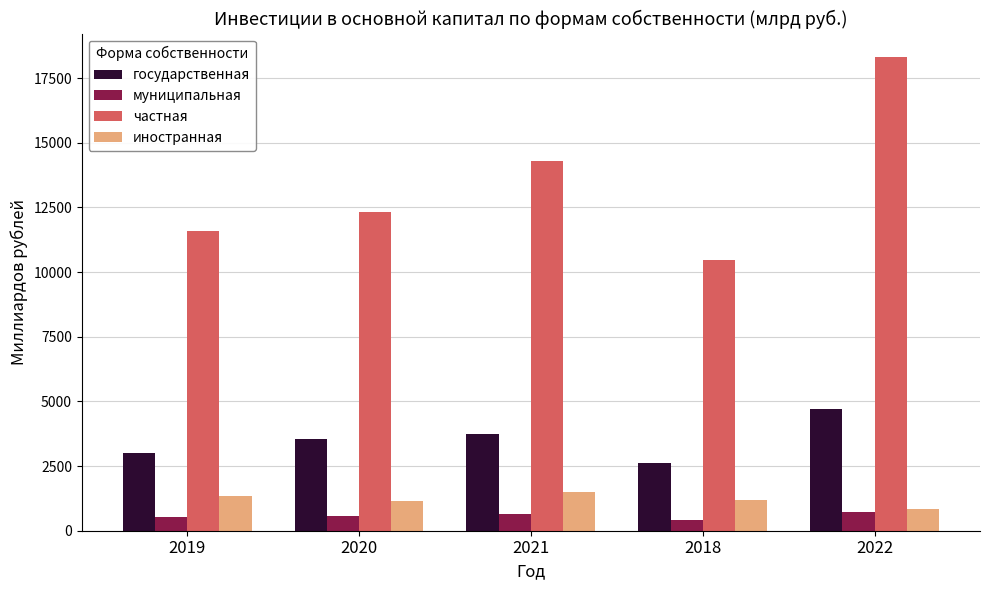

Does the chart contain any negative values?

No